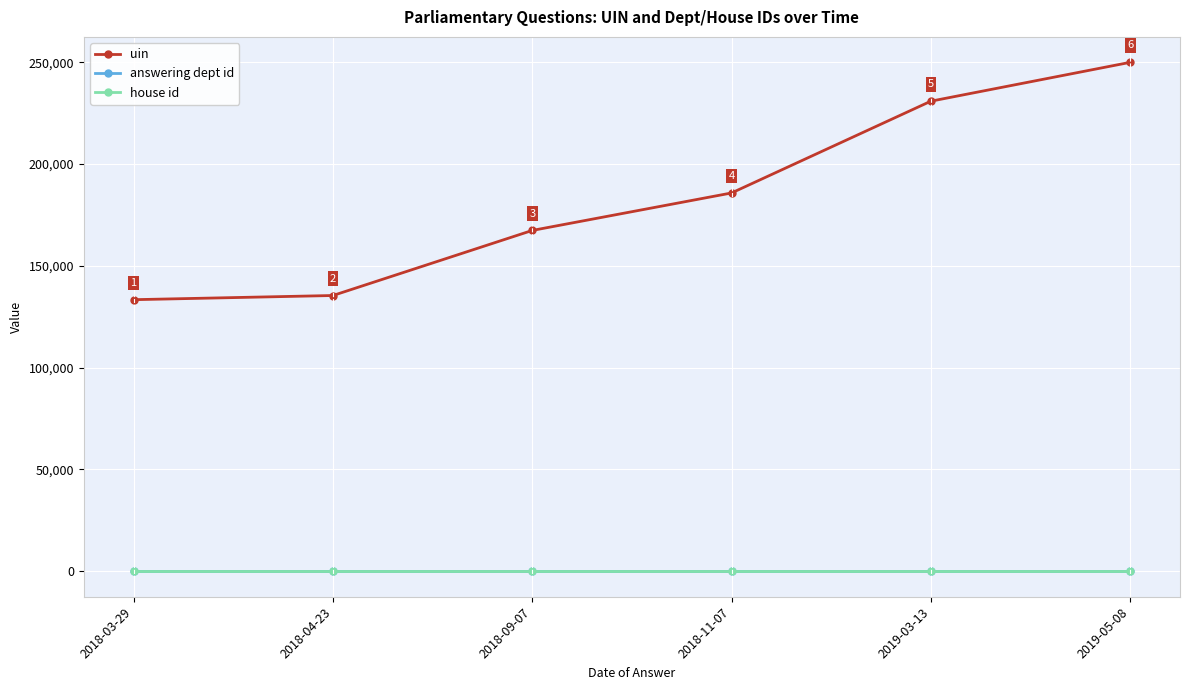

What is the sum of all answering dept id values?

162